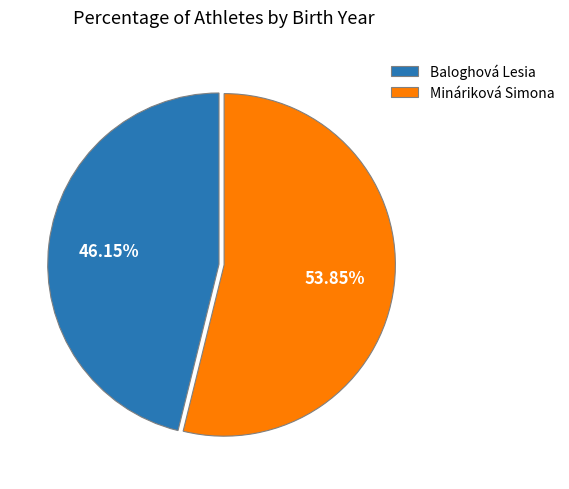

Does any single category account for the majority?

Yes